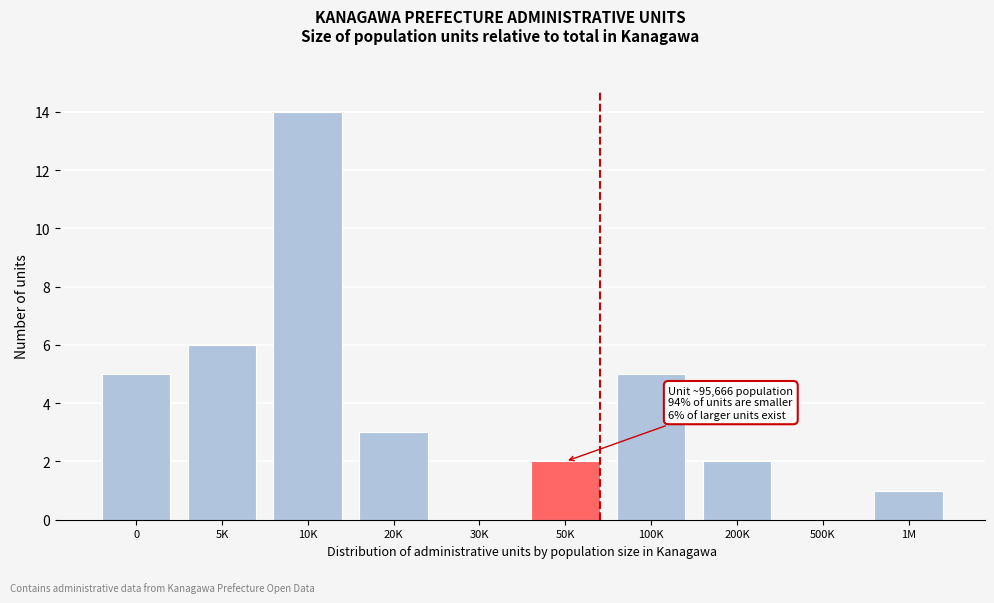

Reading left to right, list all the values displayed in this chart.

0=5	5K=6	10K=14	20K=3	30K=0	50K=2	100K=5	200K=2	500K=0	1M=1